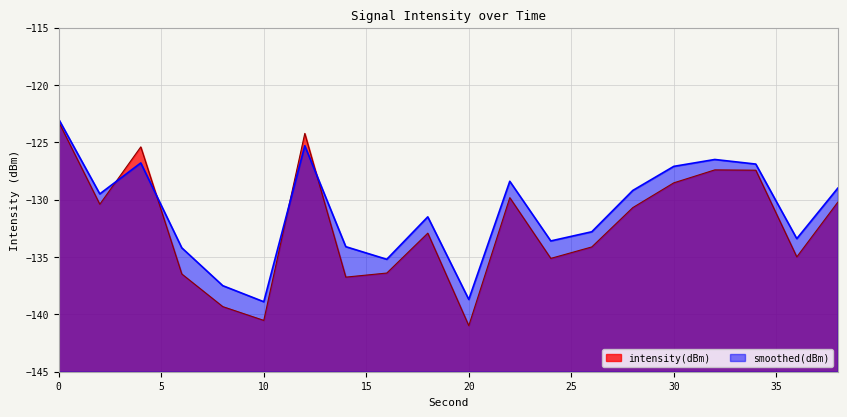

What is the difference between the maximum and minimum values in the smoothed(dBm) series?

15.9